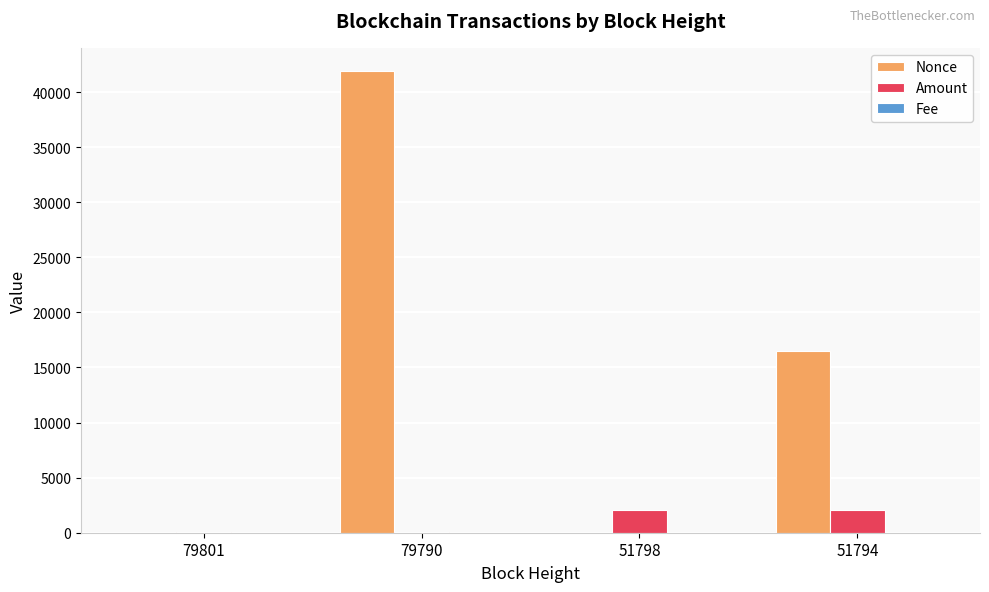

Are the bars horizontal?

No